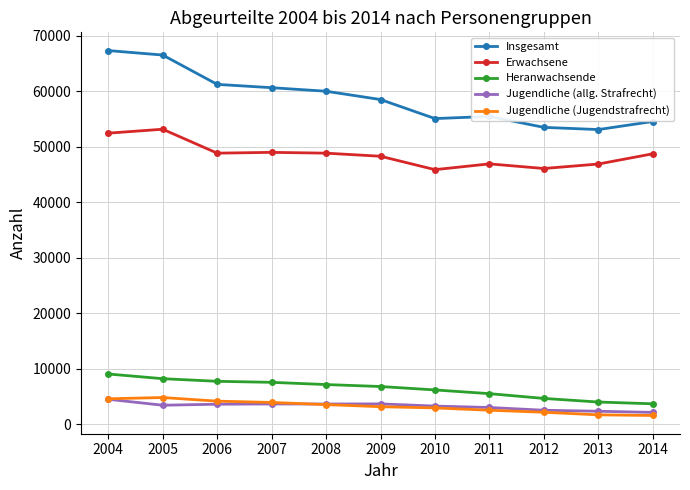

Which series has the widest spread of values?

Insgesamt